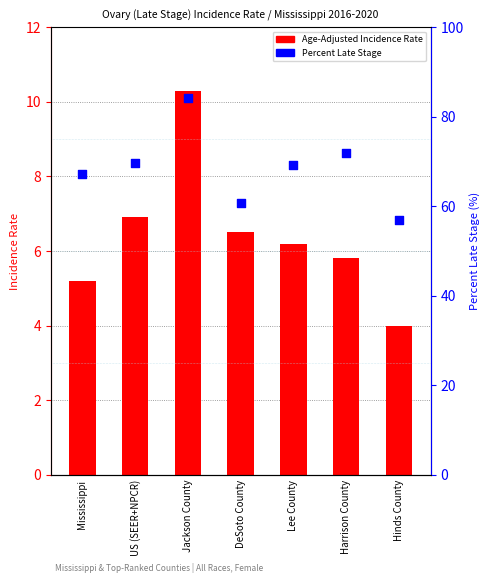

What are all the series names shown in the legend?

Age-Adjusted Incidence Rate, Percent Late Stage